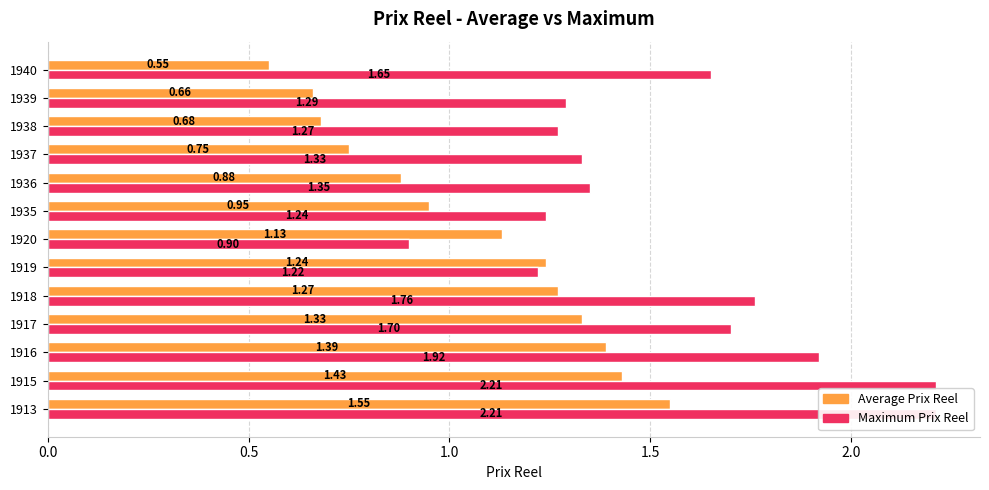

True or false: Maximum Prix Reel has a value of 2.5 at 12.

False